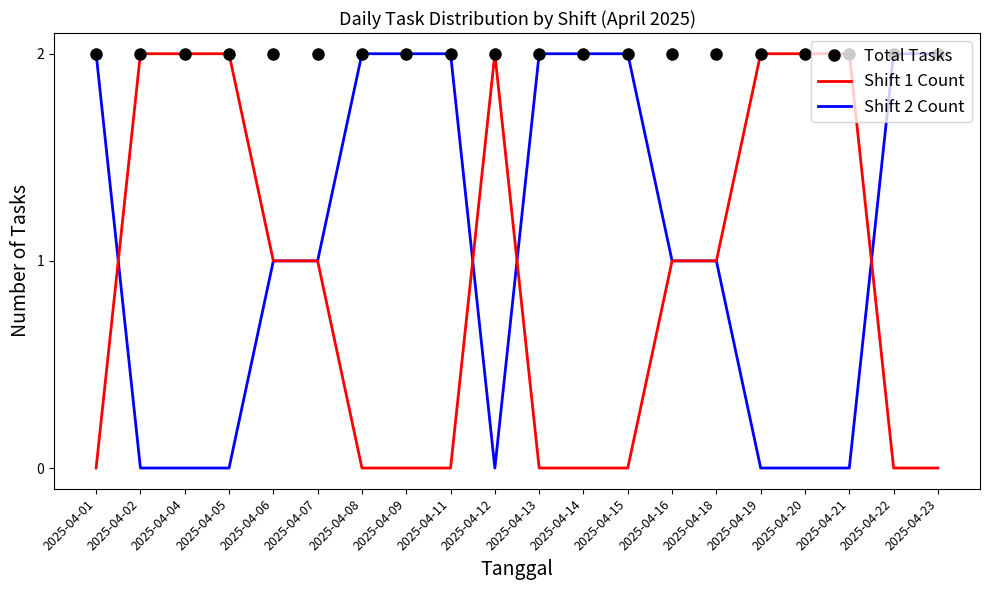

Reading left to right, transcribe all the data shown in this chart.

Total Tasks: 2	2	2	2	2	2	2	2	2	2	2	2	2	2	2	2	2	2	2	2
Shift 1 Count: 0	2	2	2	1	1	0	0	0	2	0	0	0	1	1	2	2	2	0	0
Shift 2 Count: 2	0	0	0	1	1	2	2	2	0	2	2	2	1	1	0	0	0	2	2